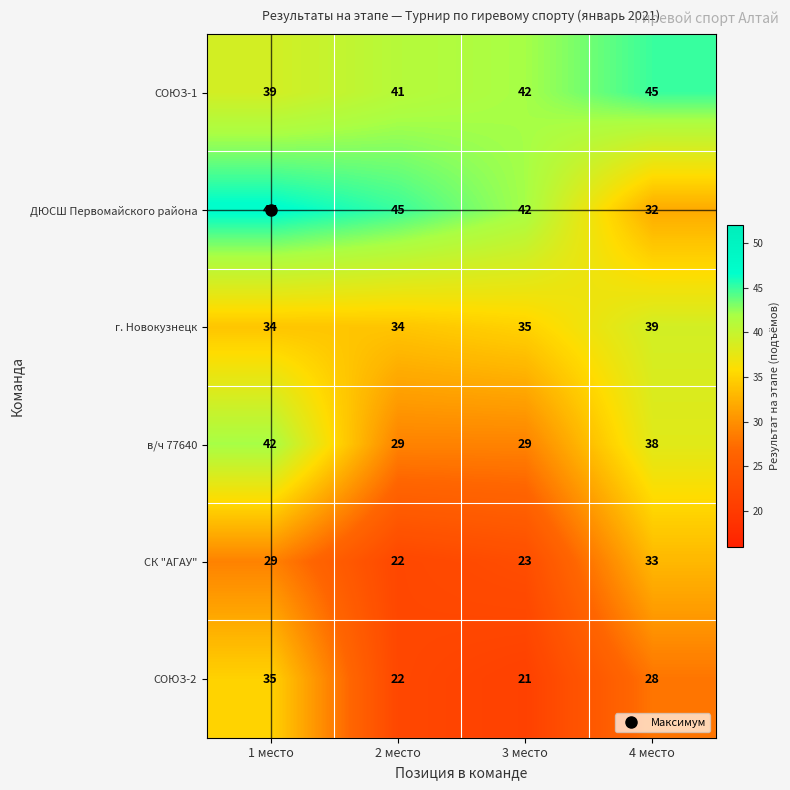

List the series in order of their peak value, lowest first.

СК "АГАУ", СОЮЗ-2, г. Новокузнецк, в/ч 77640, СОЮЗ-1, ДЮСШ Первомайского района